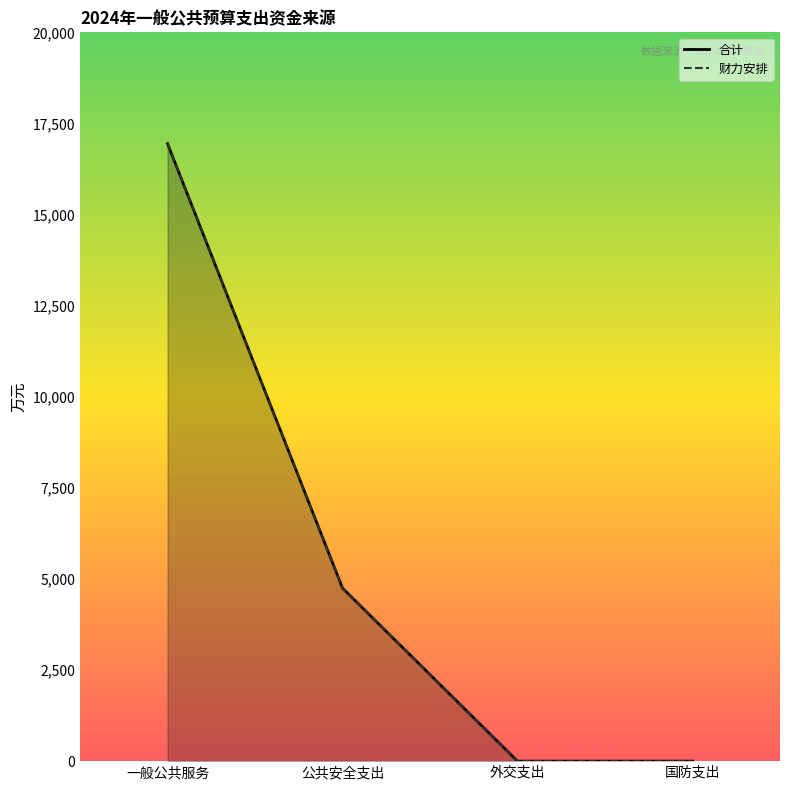

What is the greatest value displayed?

16945